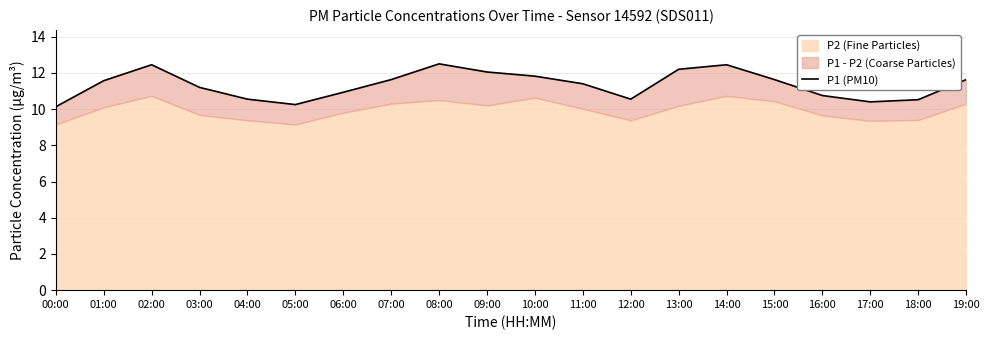

What is the change in value from 02:00 to 03:00?

-1.2